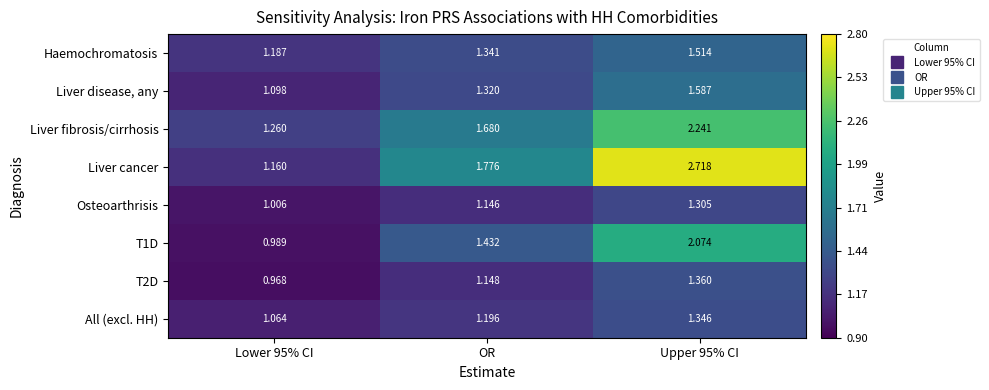

Which series has the largest total across all categories?

Liver cancer